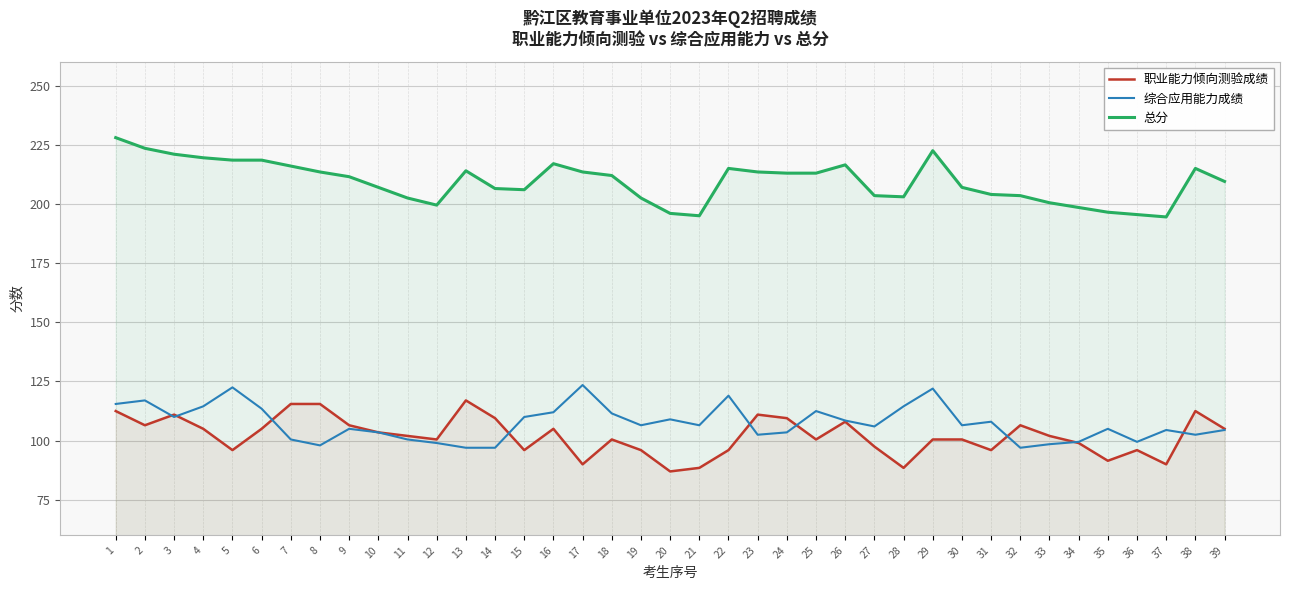

The 总分 series shows 285.9 at 18. True or false?

False